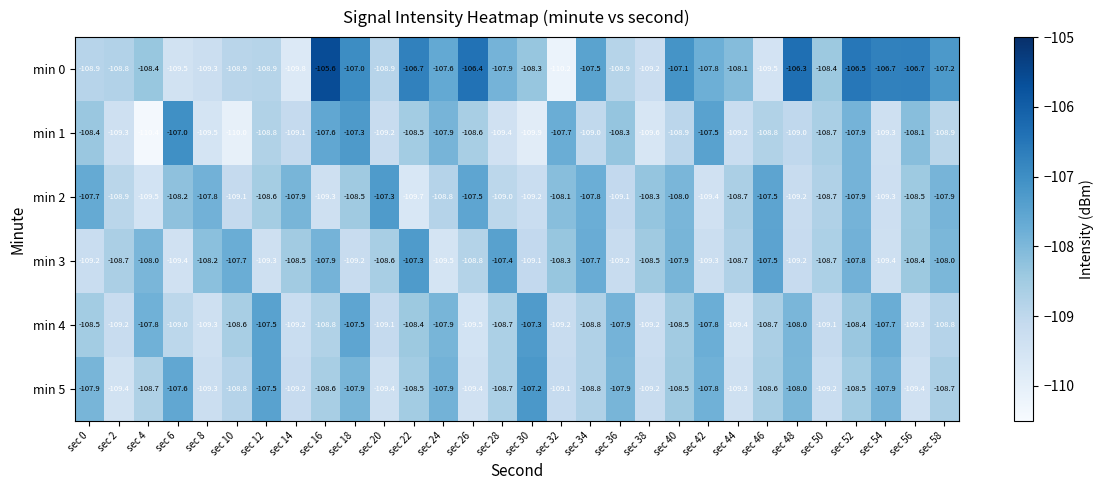

True or false: min 5 has a value of -108.5 at sec 22.

True